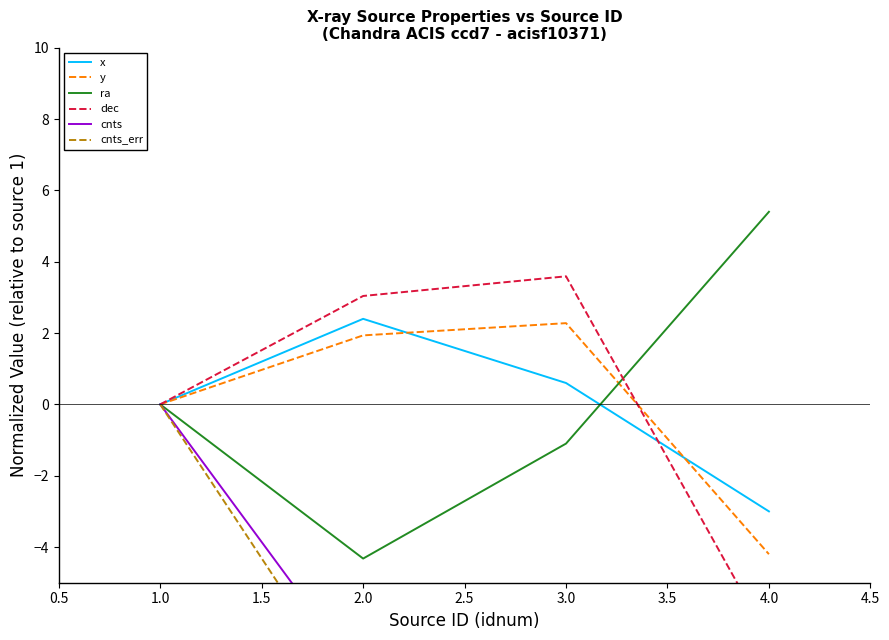

True or false: ra and x cross at least once.

True